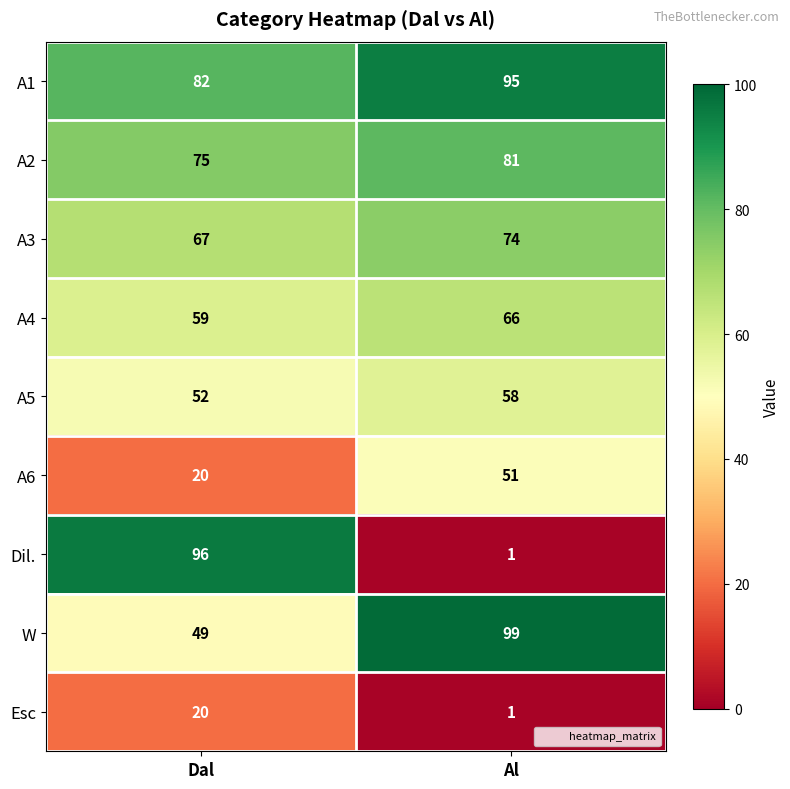

Reading right to left, transcribe all the data shown in this chart.

A1: Al=95	Dal=82
A2: Al=81	Dal=75
A3: Al=74	Dal=67
A4: Al=66	Dal=59
A5: Al=58	Dal=52
A6: Al=51	Dal=20
Dil.: Al=1	Dal=96
W: Al=99	Dal=49
Esc: Al=1	Dal=20